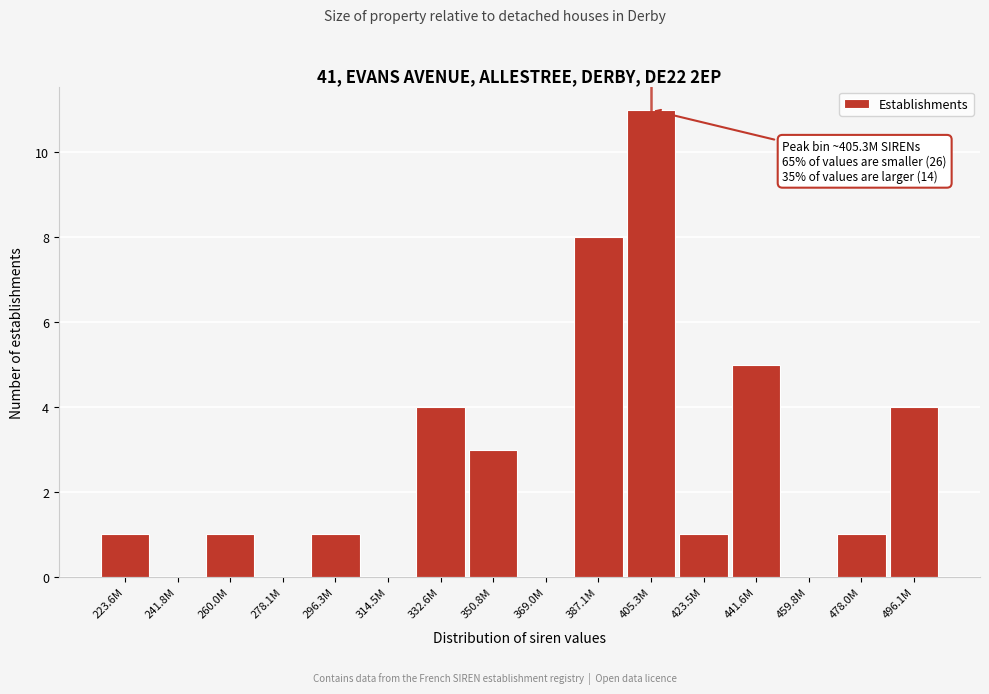

Reading left to right, what are all the values shown in this chart?

223.6M=1	241.8M=0	260.0M=1	278.1M=0	296.3M=1	314.5M=0	332.6M=4	350.8M=3	369.0M=0	387.1M=8	405.3M=11	423.5M=1	441.6M=5	459.8M=0	478.0M=1	496.1M=4